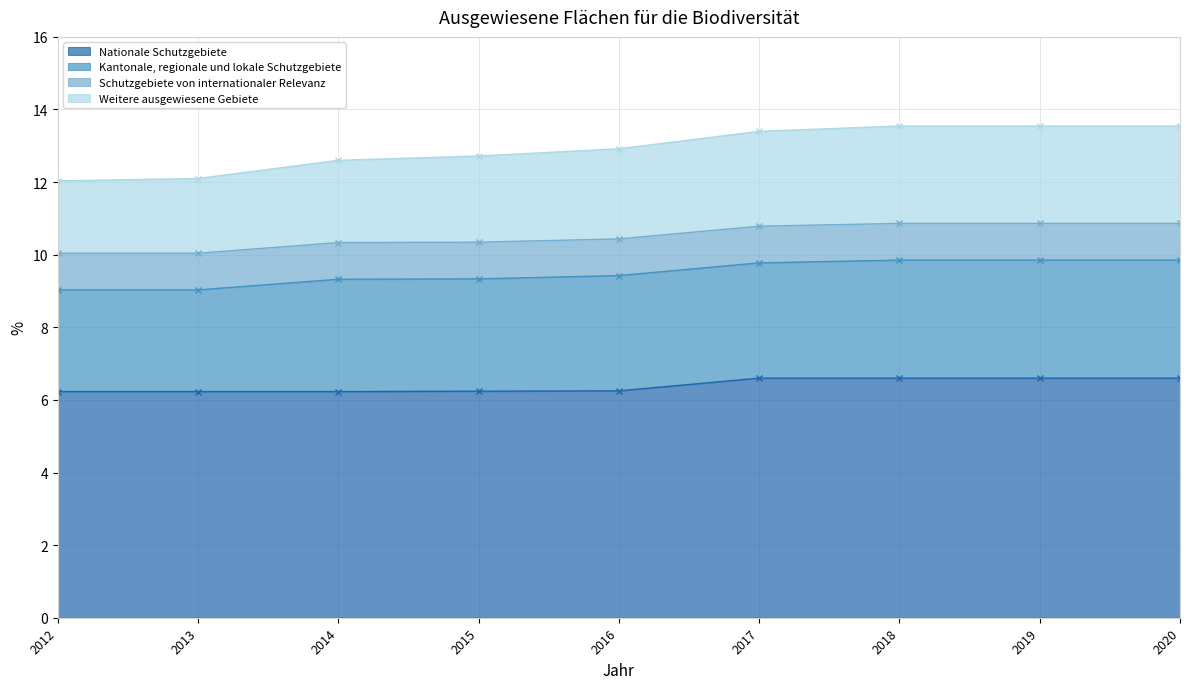

Does the chart have visible grid lines?

Yes